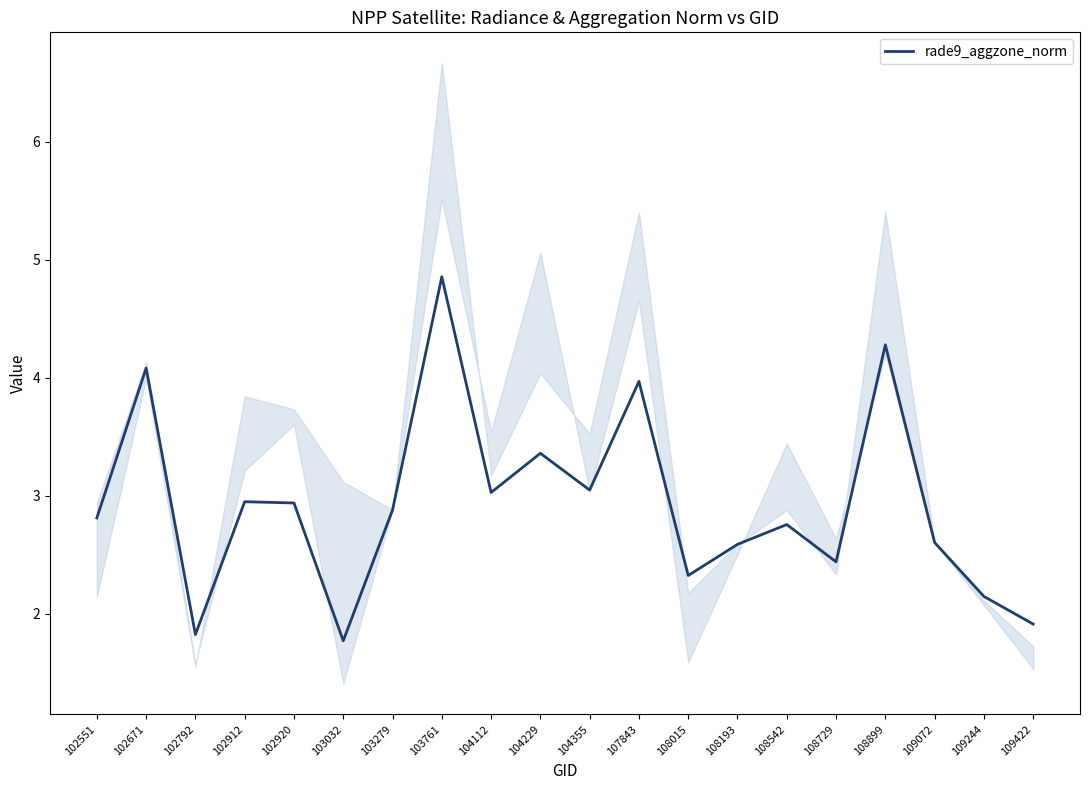

The value at 107843 is 1.5. True or false?

False